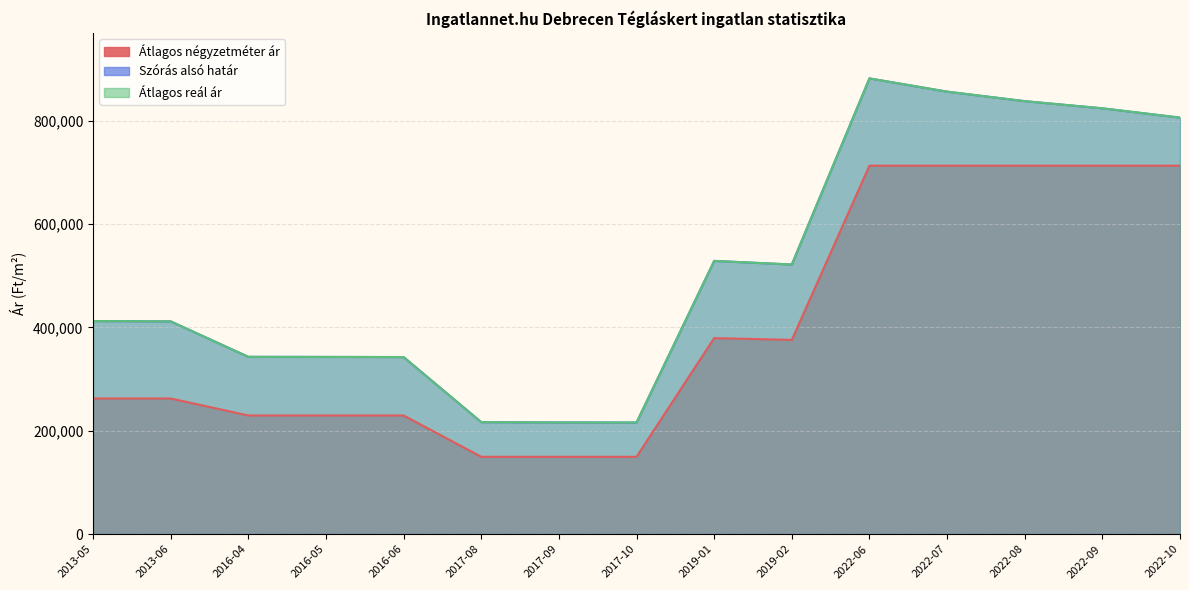

In Átlagos reál ár, how many points are higher than both neighbors (excluding endpoints)?

2